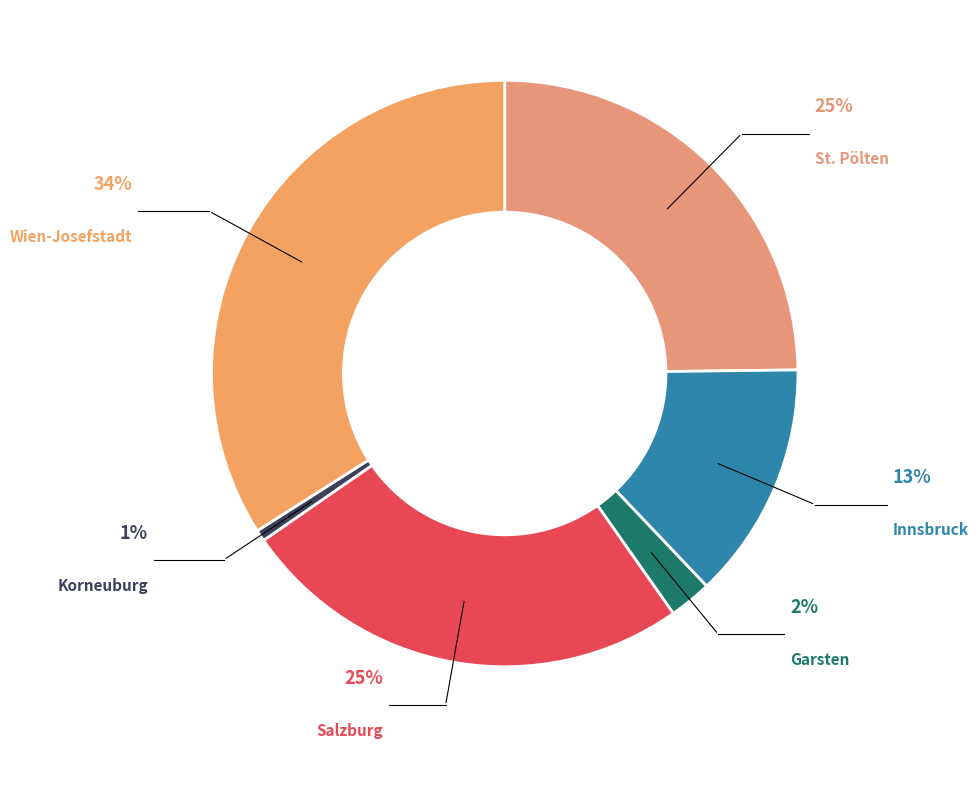

How many segments does this pie chart have?

6